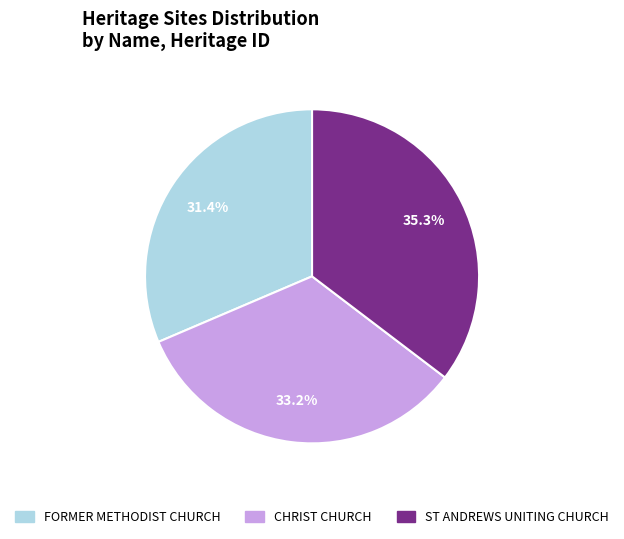

What percentage is the CHRIST CHURCH slice, to the nearest percent?

33%